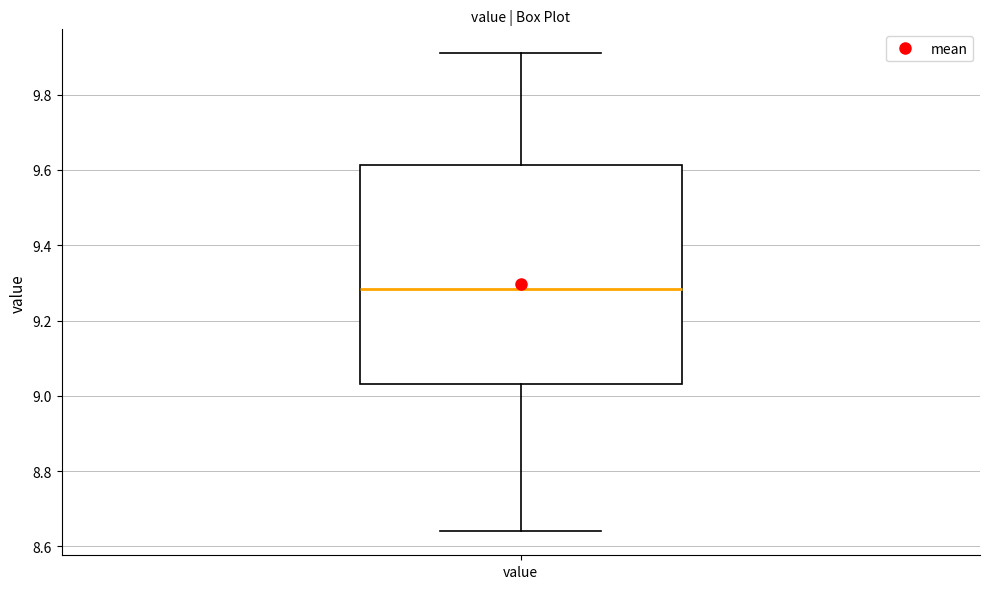

Read this box plot against the y-axis: the position of the median line, the range covered by the box, and the ends of both whiskers. The values are not printed on the chart, so give them approximately, as read against the axis.

median 9.28, box 9.04 to 9.62, whiskers 8.64 to 9.92